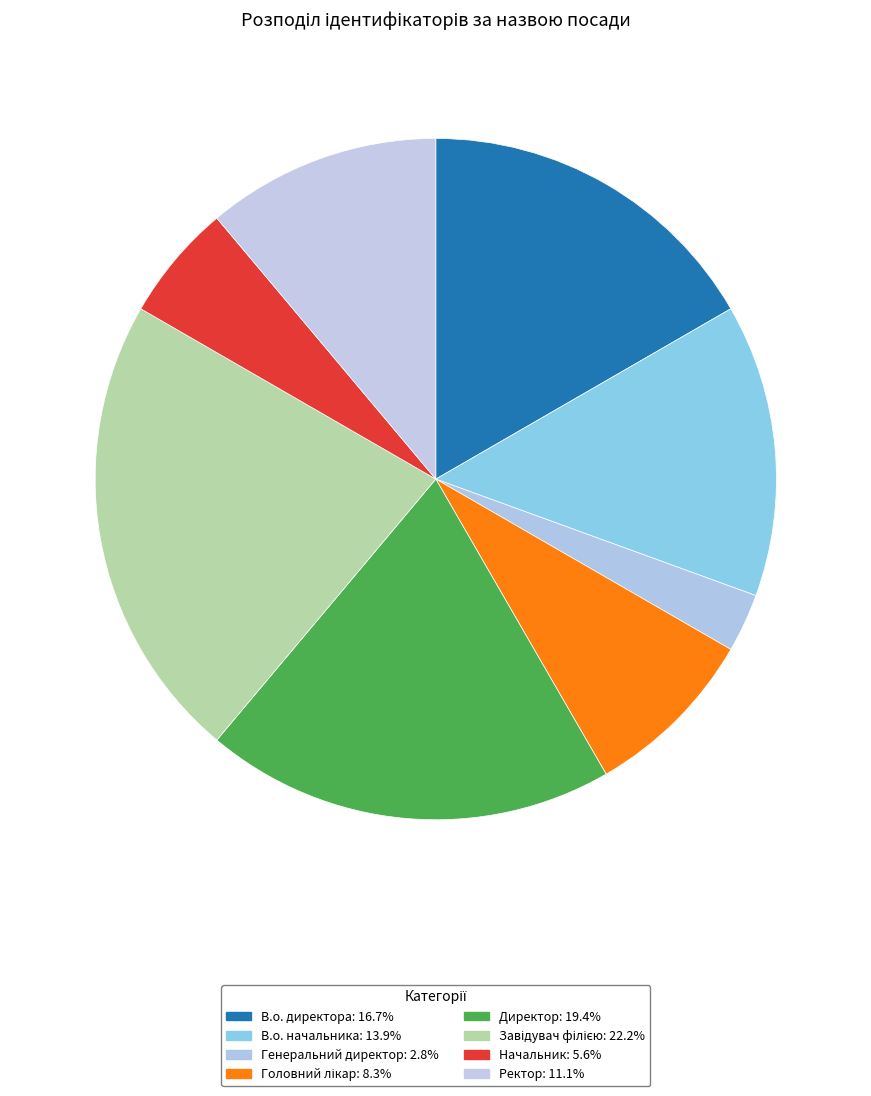

Between Директор and Начальник, which is larger?

Директор